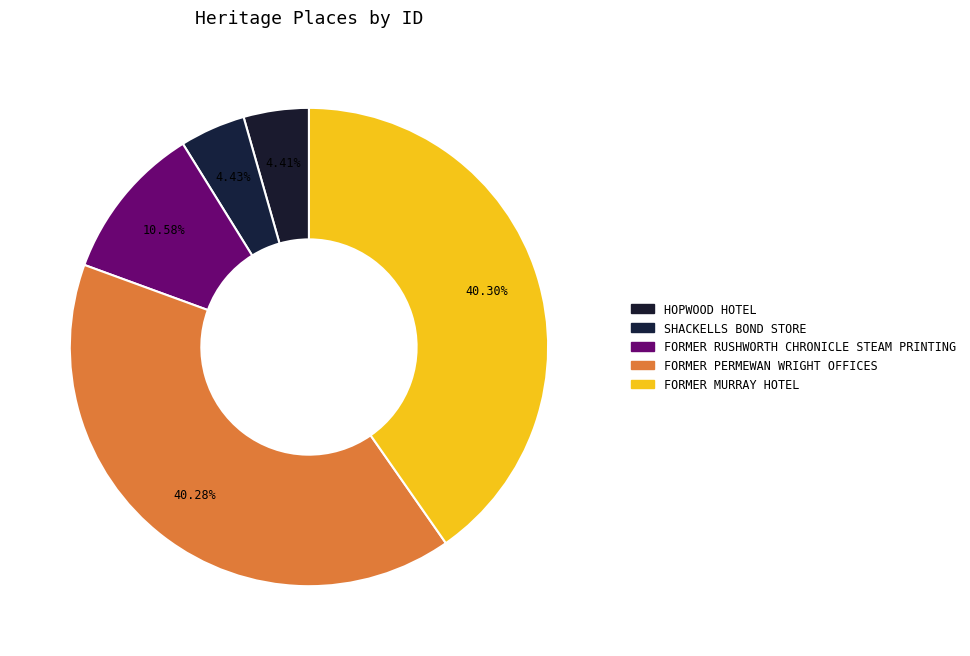

Is it true that SHACKELLS BOND STORE is 4% of the pie?

True